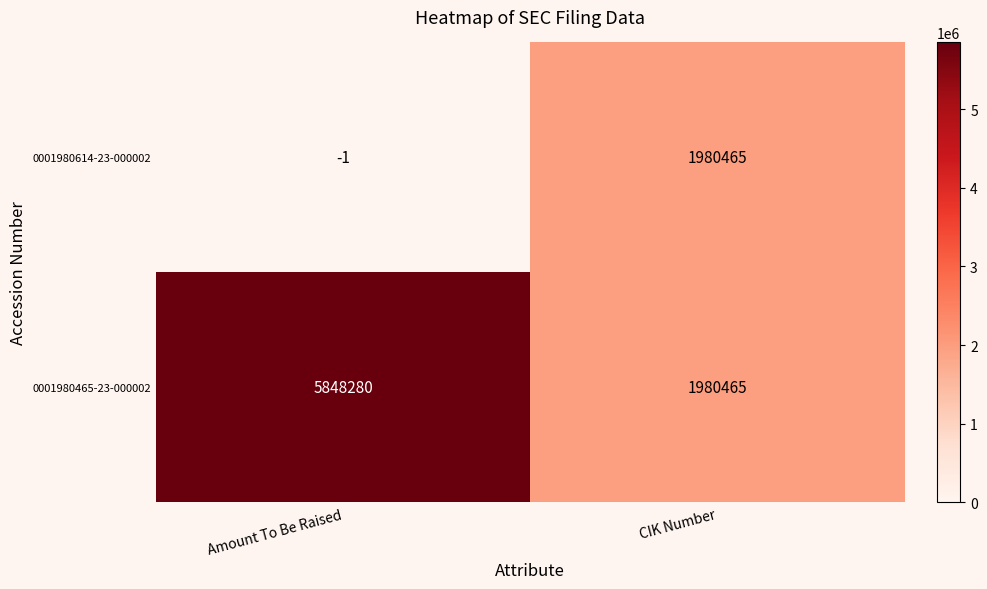

Between Amount To Be Raised and CIK Number, which series saw the biggest shift?

0001980465-23-000002